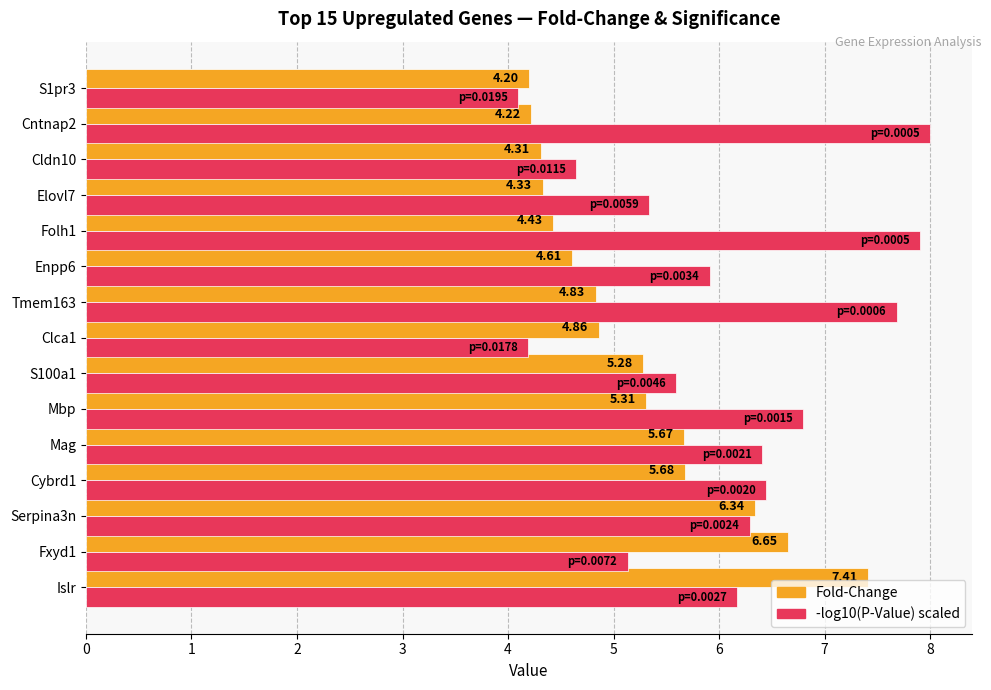

What is the sum of the -log10(P-Value) scaled values at Mbp and Clca1?

11.0